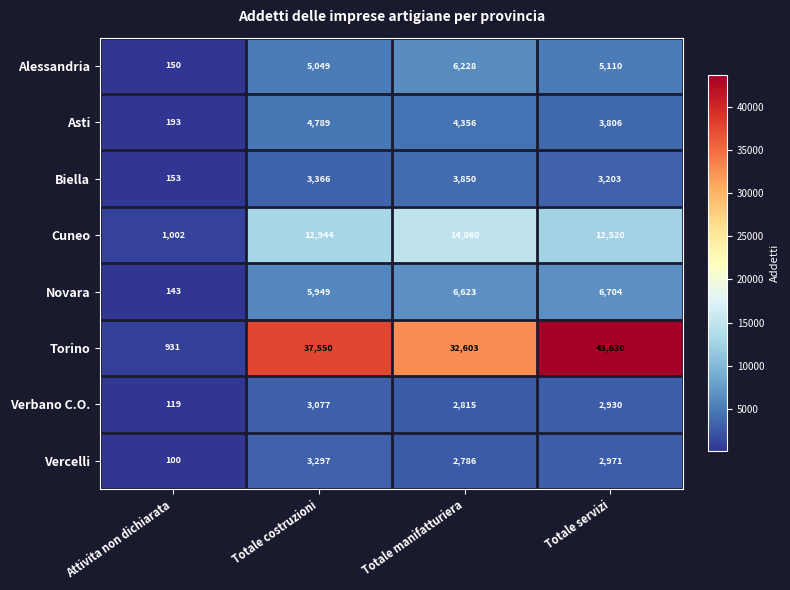

At which category is the sum across all series the highest?

Totale servizi